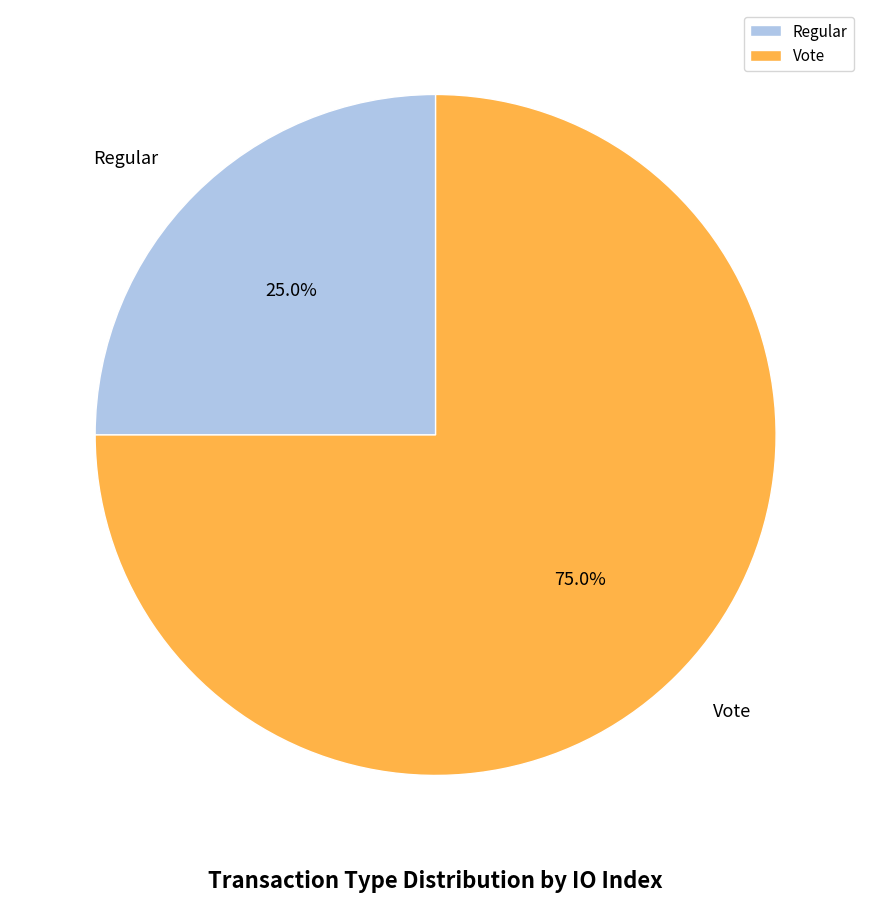

Which has a higher value, Vote or Regular?

Vote